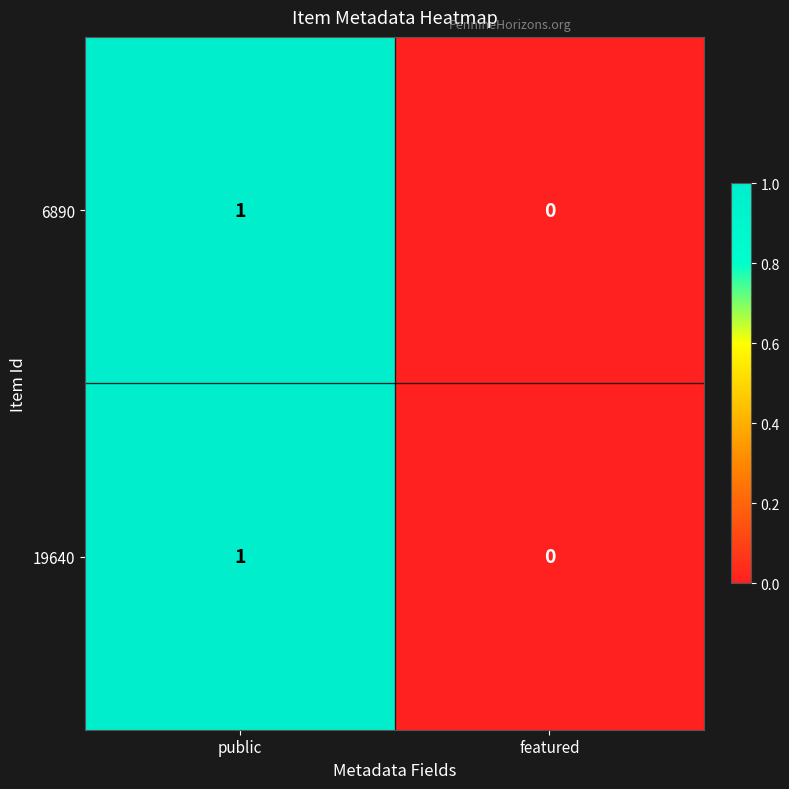

Which category has the highest value in the 19640 series?

public